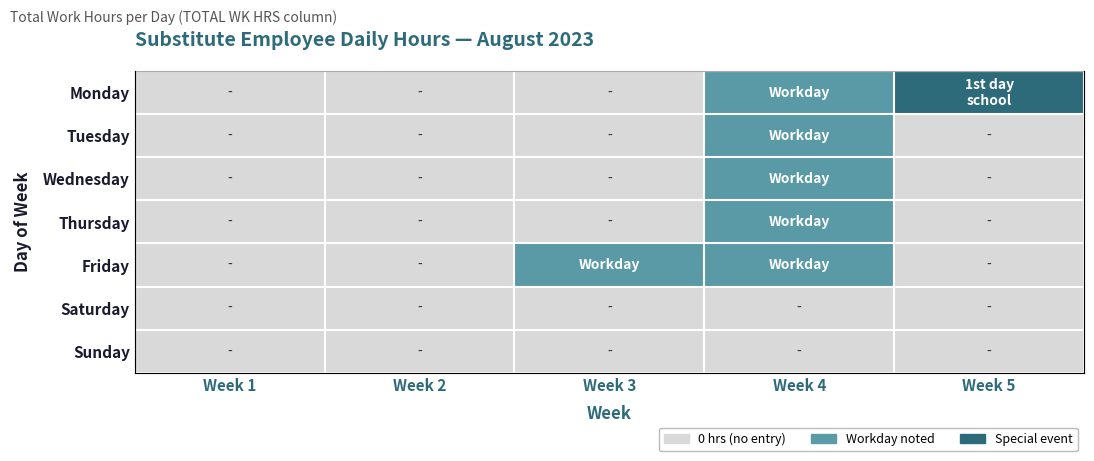

The value of Friday at Week 5 is -1. True or false?

False